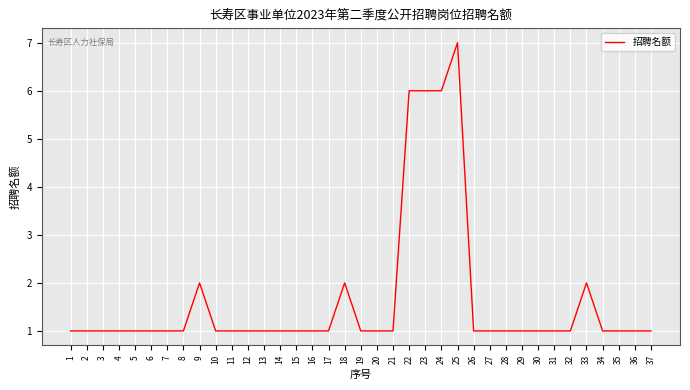

Reading right to left, transcribe all the data shown in this chart.

37=1	36=1	35=1	34=1	33=2	32=1	31=1	30=1	29=1	28=1	27=1	26=1	25=7	24=6	23=6	22=6	21=1	20=1	19=1	18=2	17=1	16=1	15=1	14=1	13=1	12=1	11=1	10=1	9=2	8=1	7=1	6=1	5=1	4=1	3=1	2=1	1=1